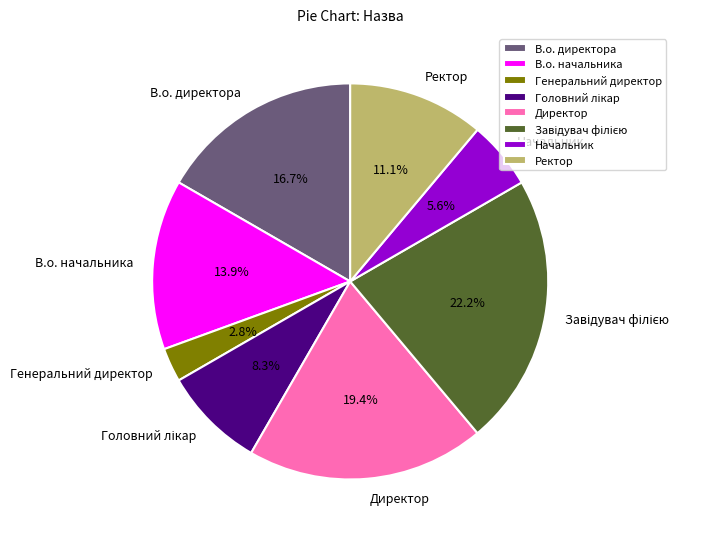

Which slice is the smallest?

Генеральний директор